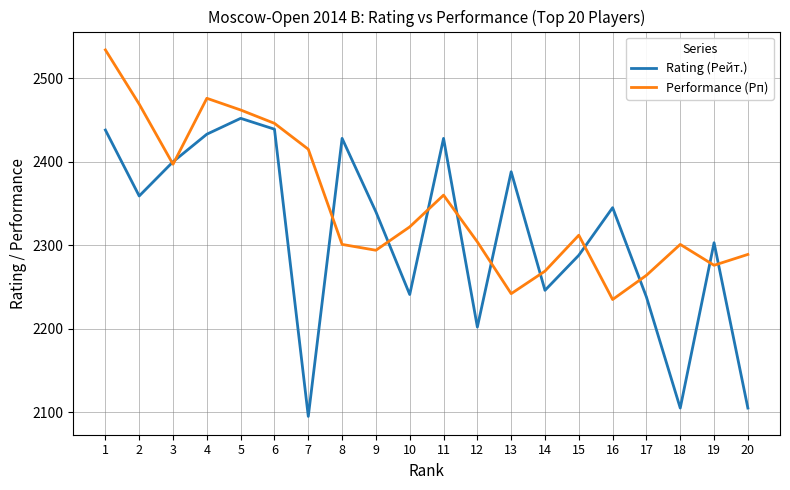

At which label does Rating (Рейт.) reach its minimum?

7